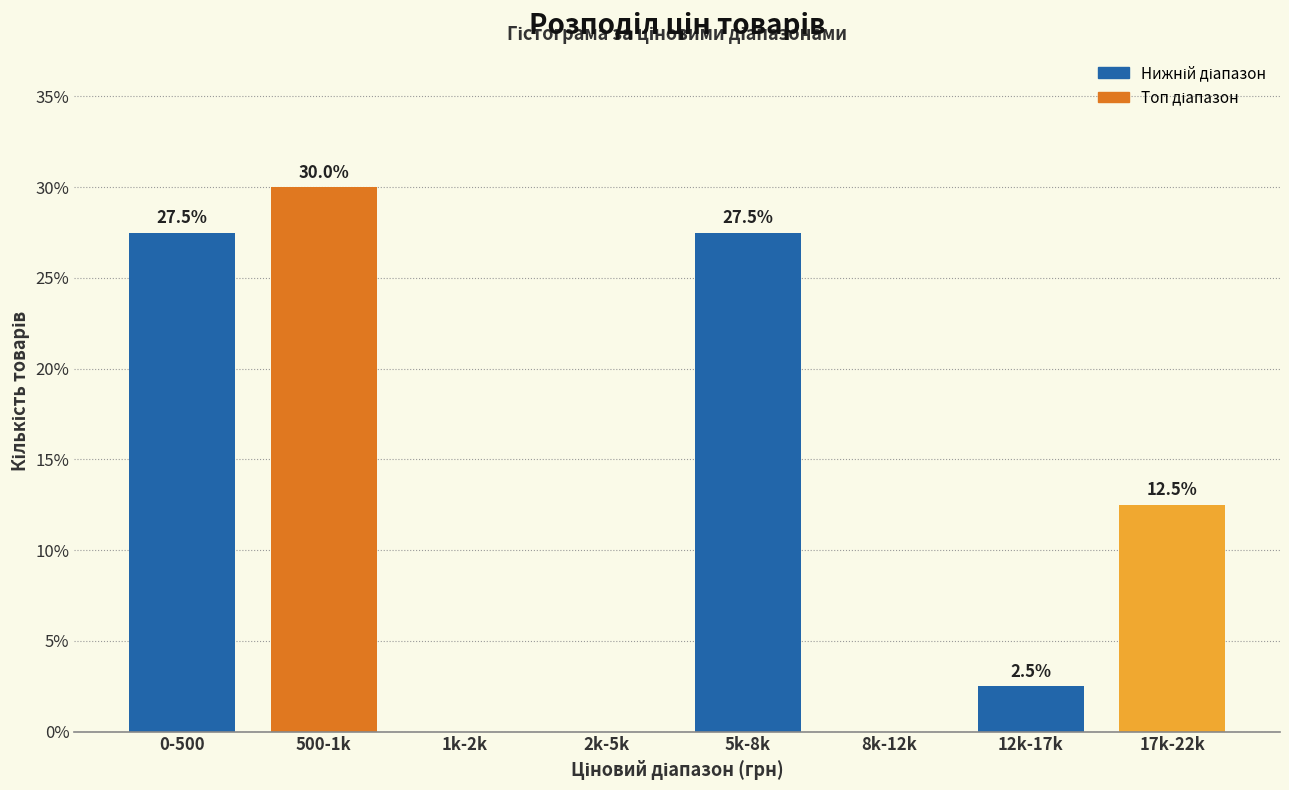

Reading right to left, extract all data points from this chart.

17k-22k=12.5	12k-17k=2.5	8k-12k=0.0	5k-8k=27.5	2k-5k=0.0	1k-2k=0.0	500-1k=30.0	0-500=27.5